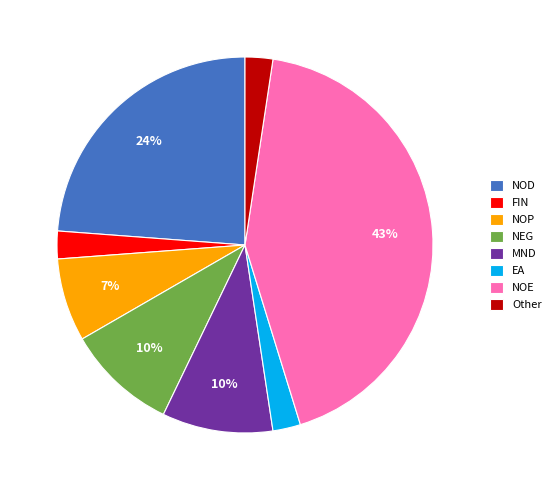

To the nearest percent, what is the combined percentage of Other and MND?

12%